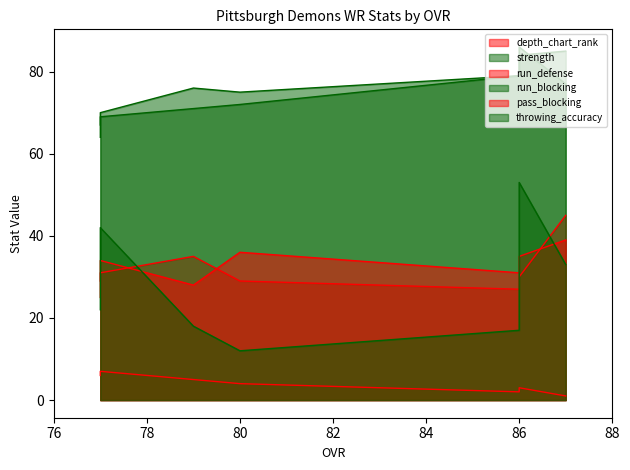

How many interior local peaks does the run_defense series have?

1